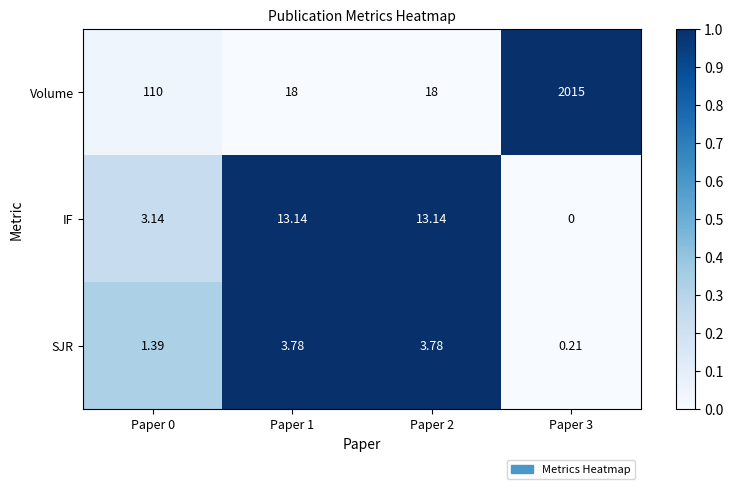

Which series has the largest total across all categories?

Volume